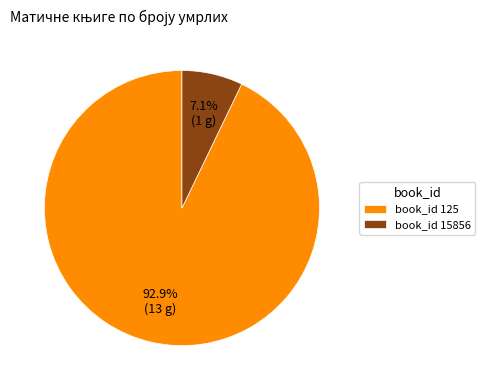

Combined, do book_id 15856 and book_id 125 account for over 50%?

Yes